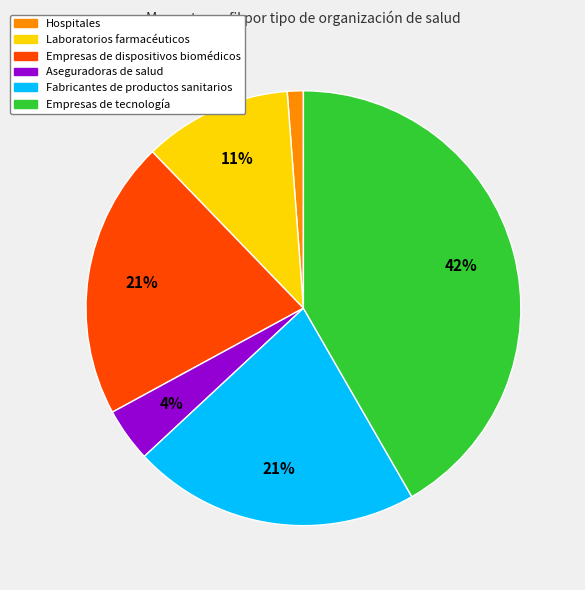

To the nearest percent, what is the difference between the Empresas de dispositivos biomédicos and Hospitales slice percentages?

20%